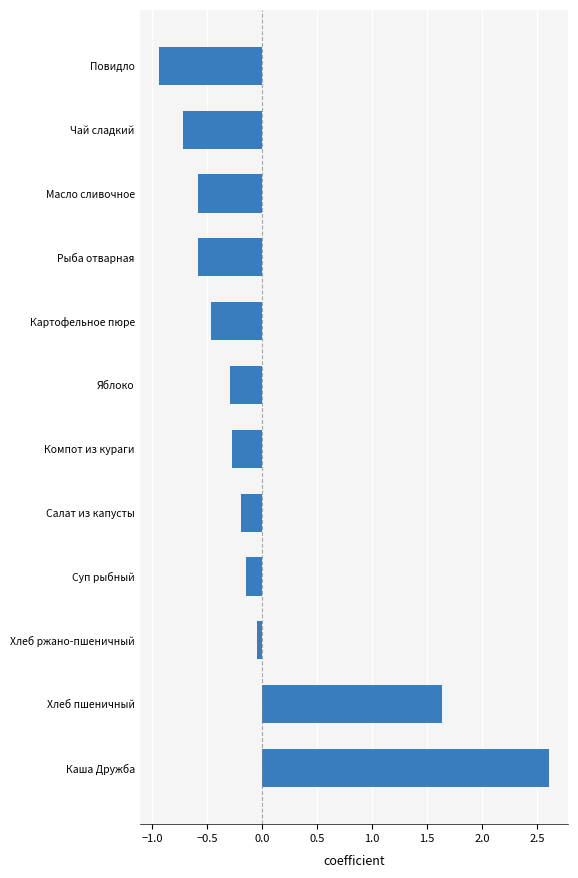

Read the value at Яблоко.

-0.3